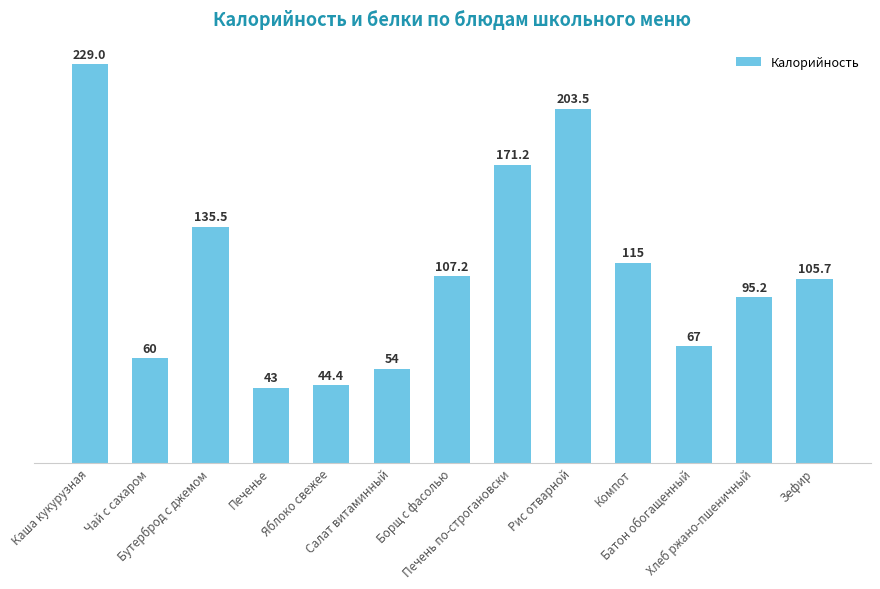

What is the sum of all values?

1430.6